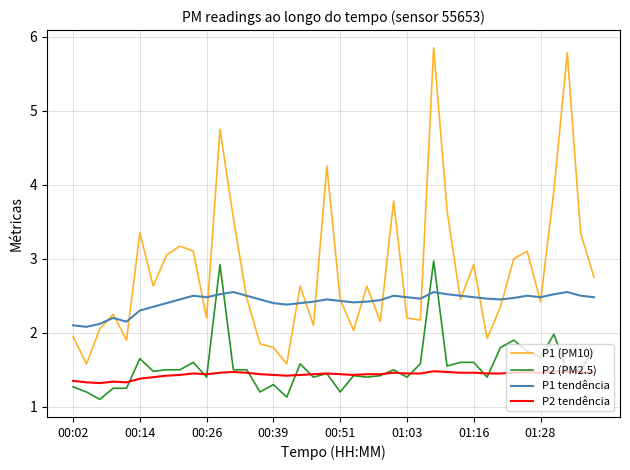

At how many categories does at least one series exceed 2?

40